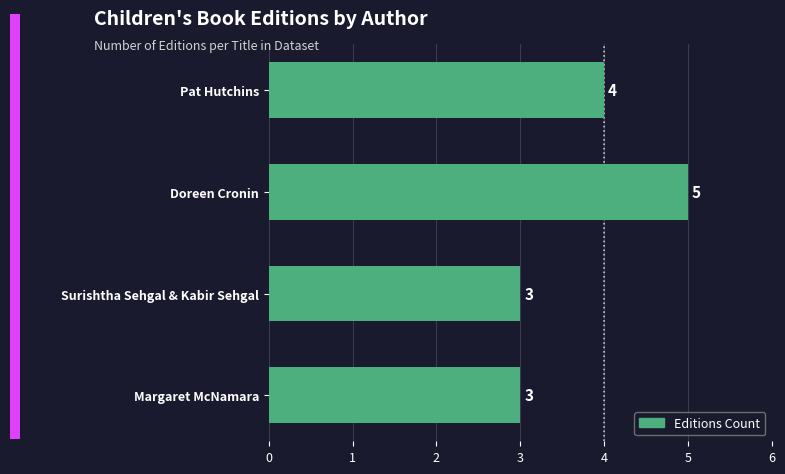

What is the average value?

4